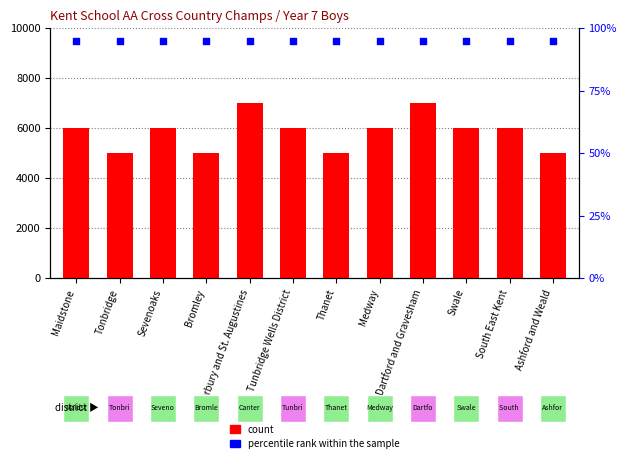

Is the value of percentile rank within the sample at Tunbridge Wells District greater than the value of count at Maidstone?

No